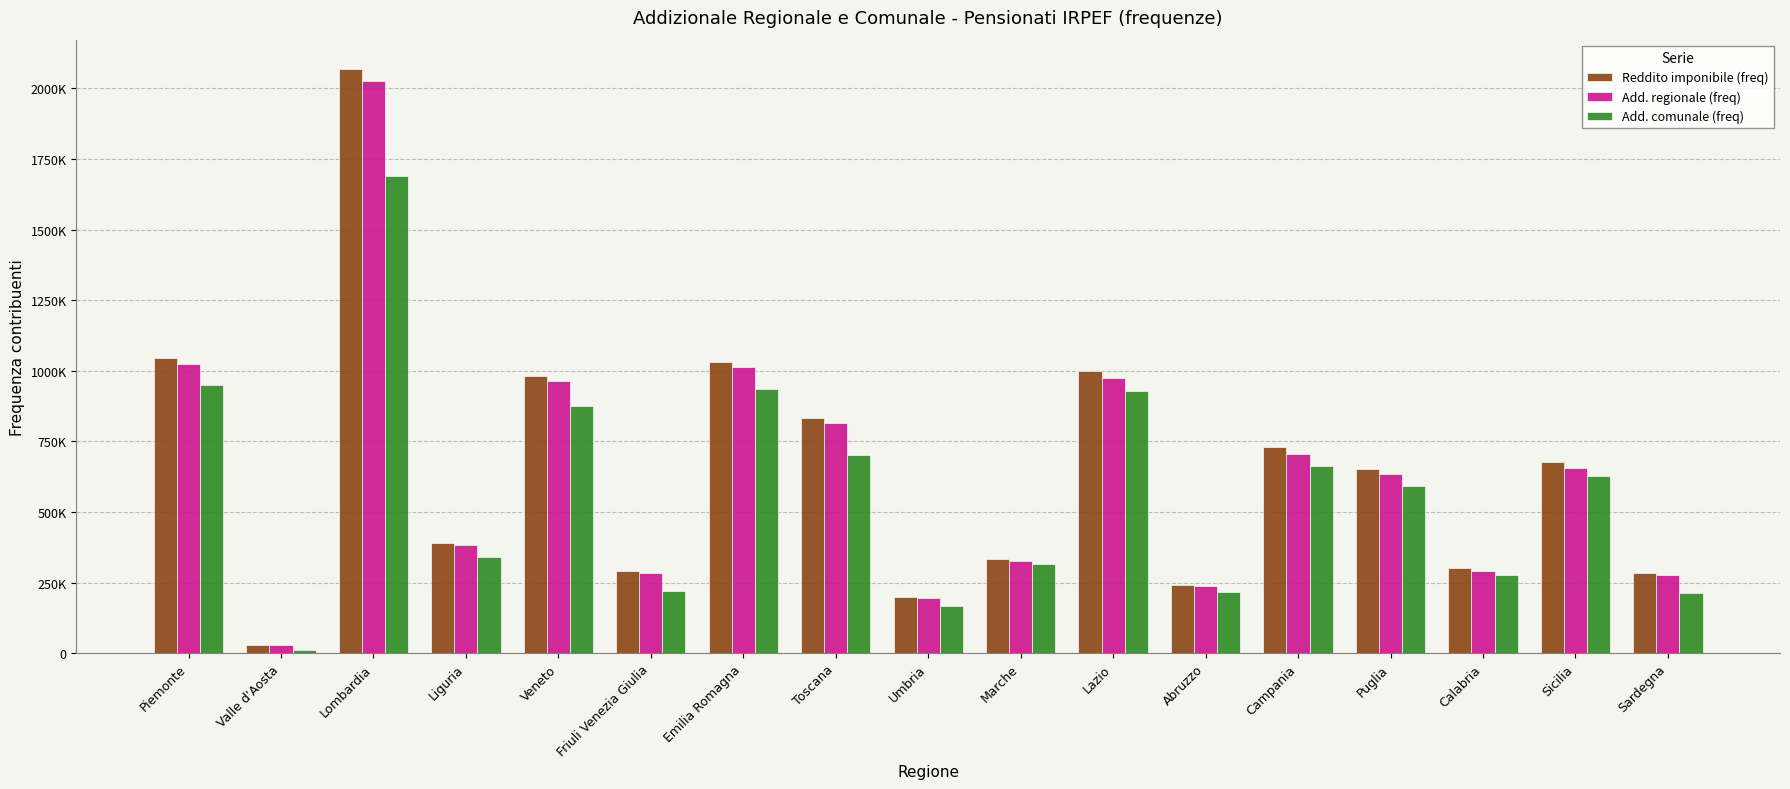

Which label corresponds to the largest value in the chart?

Lombardia